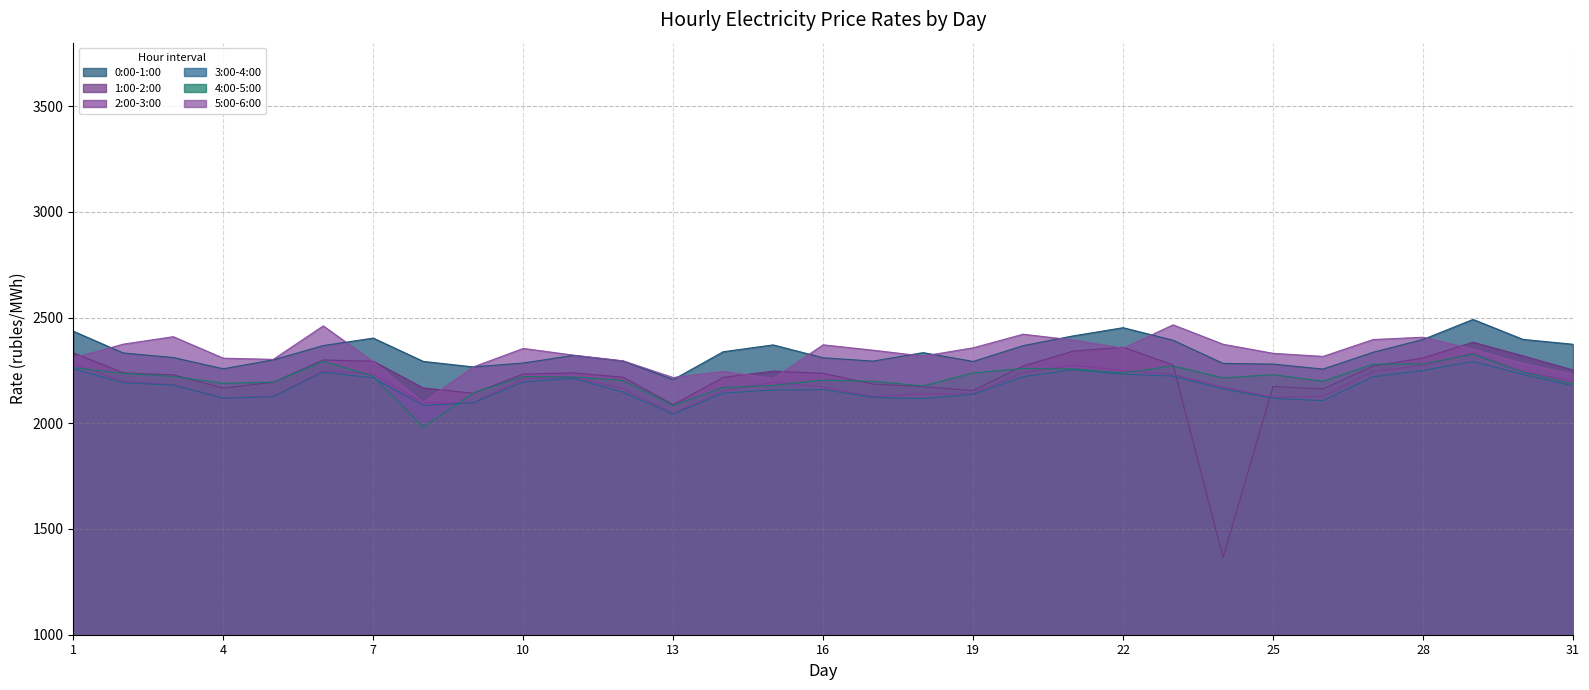

What is the difference between the maximum and minimum values in the 3:00-4:00 series?

249.8